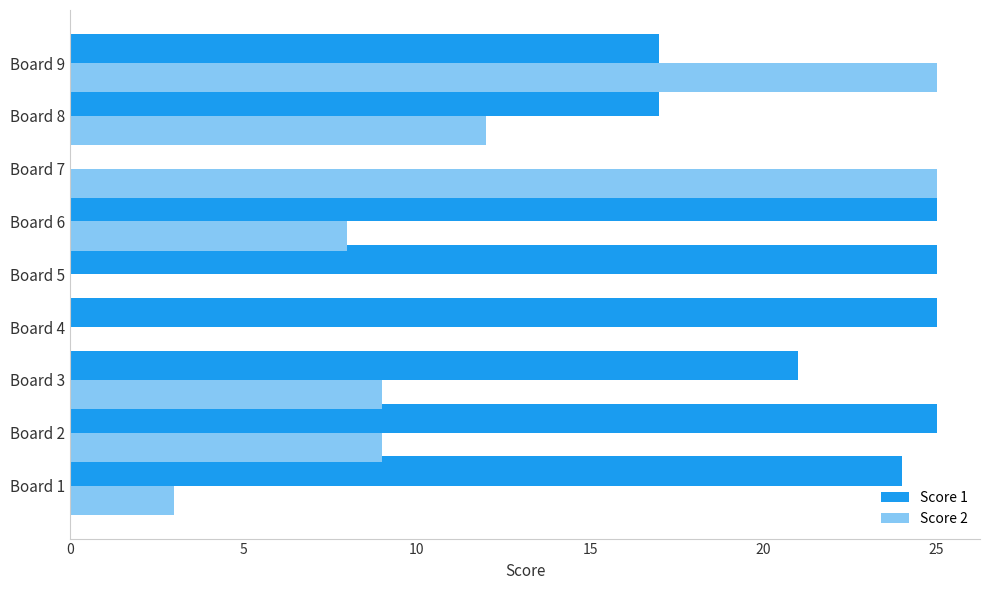

What is the sum of the Score 1 values at Board 1 and Board 6?

49